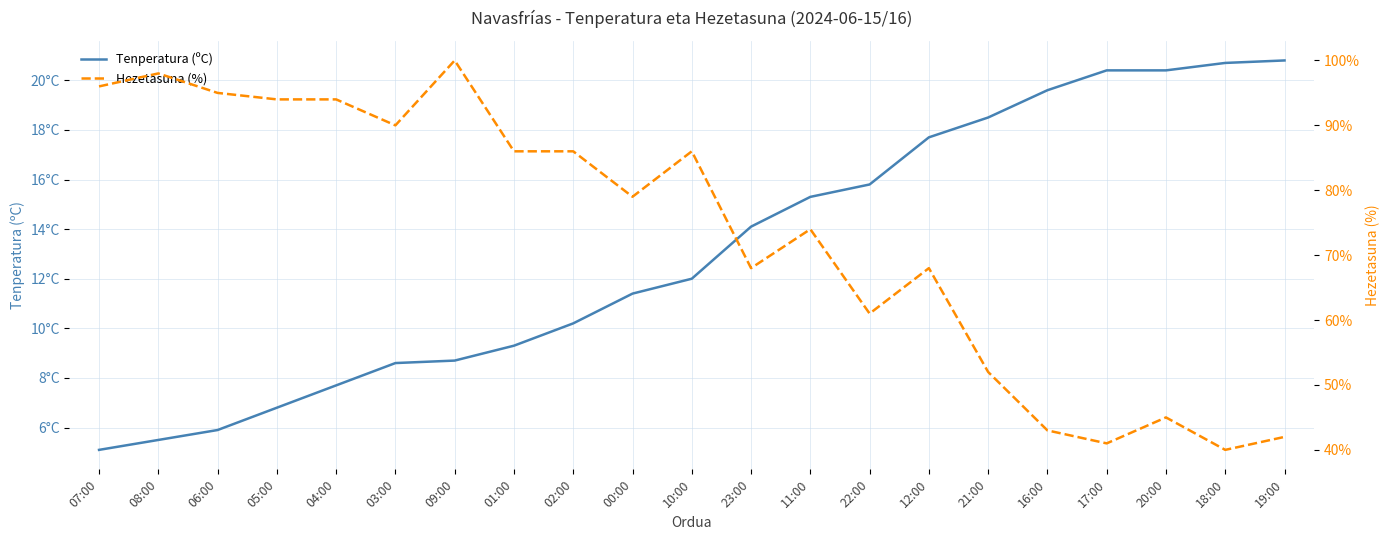

Which category has the highest value in the Hezetasuna (%) series?

09:00